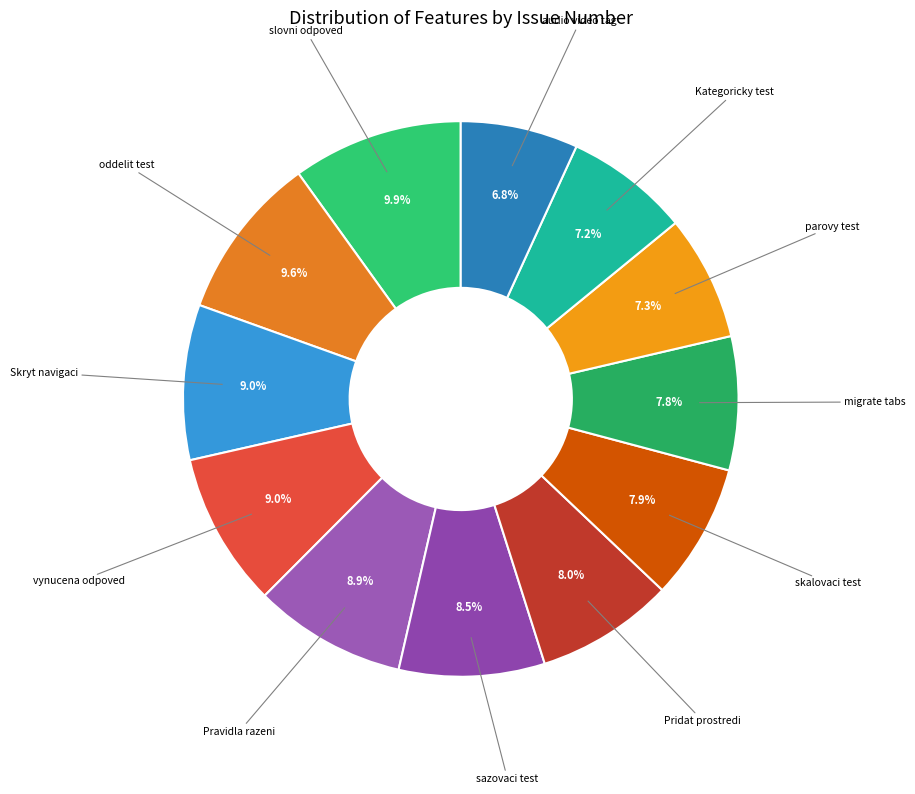

Count the number of slices in the pie.

12